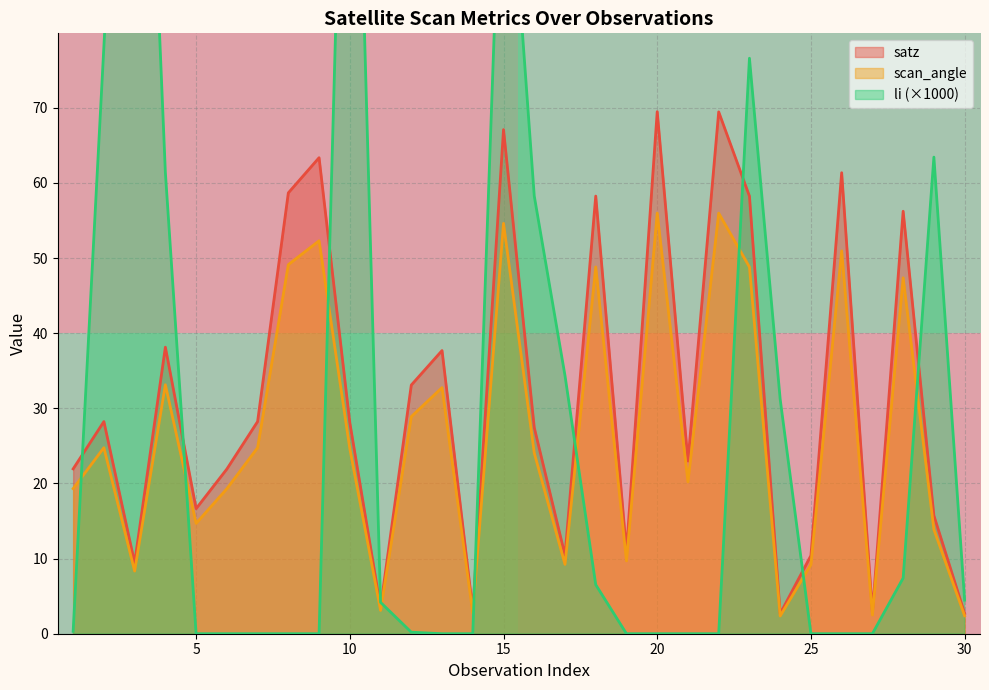

True or false: satz has a value of 22.6 at 5.

False